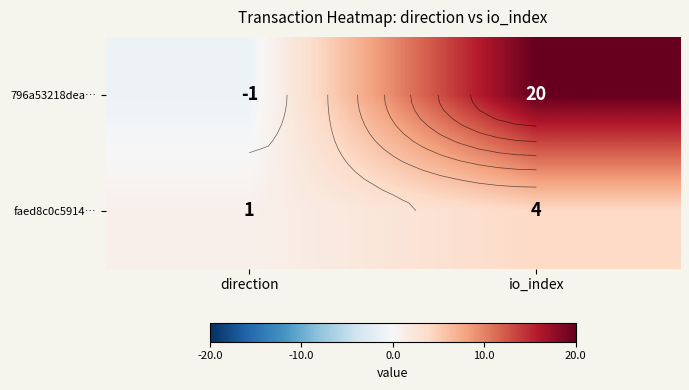

What is the total value across all series at io_index?

24